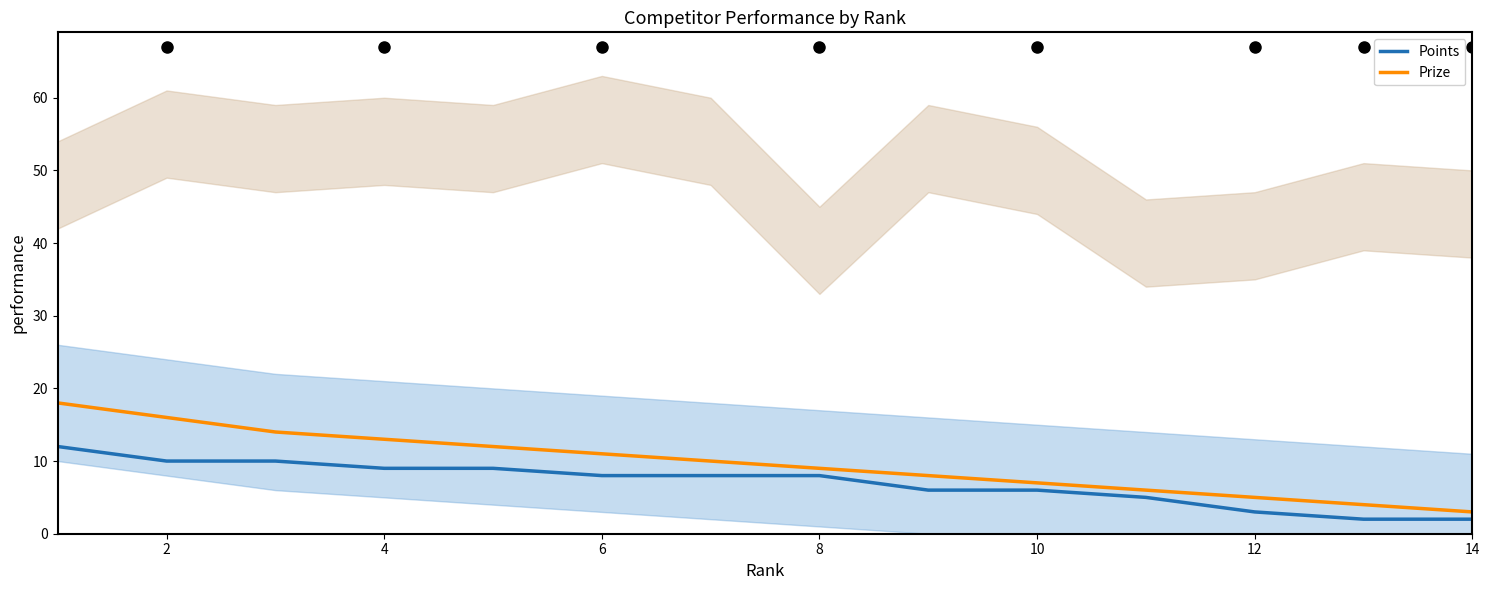

Rank the series by their maximum value, from lowest to highest.

Points, Prize